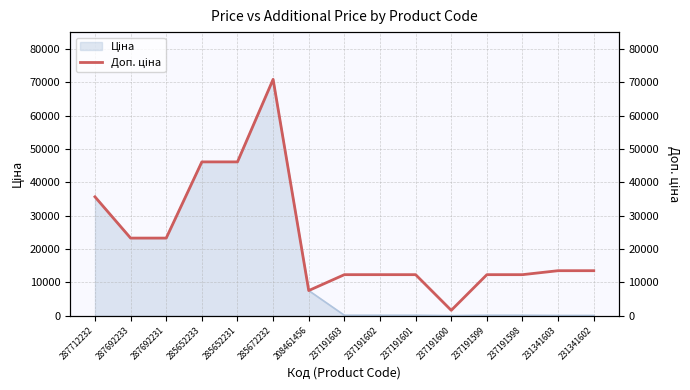

What is the label of the 8th point from the left?

237191603